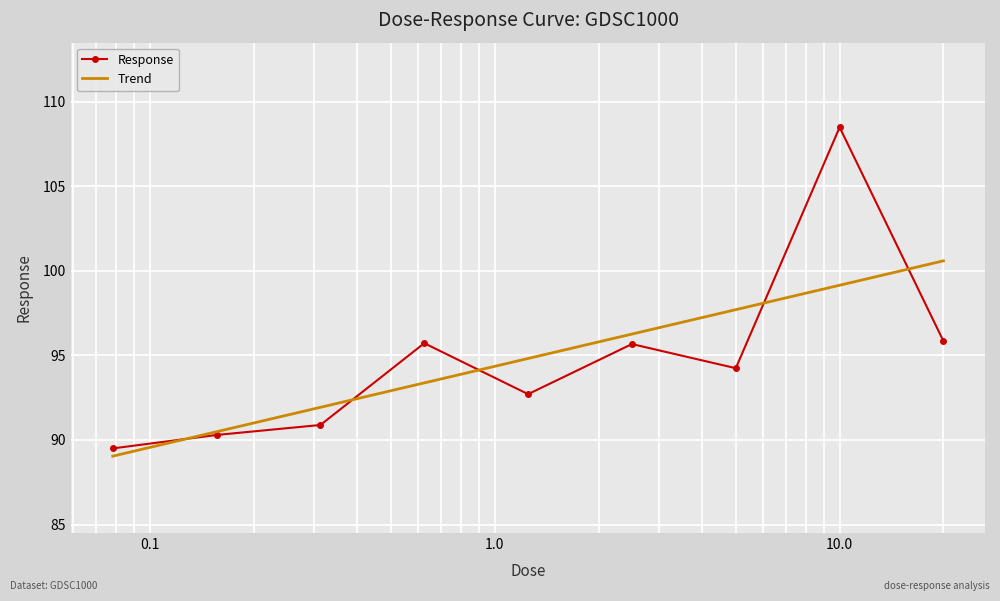

Rank the series by their maximum value, from lowest to highest.

Trend, Response